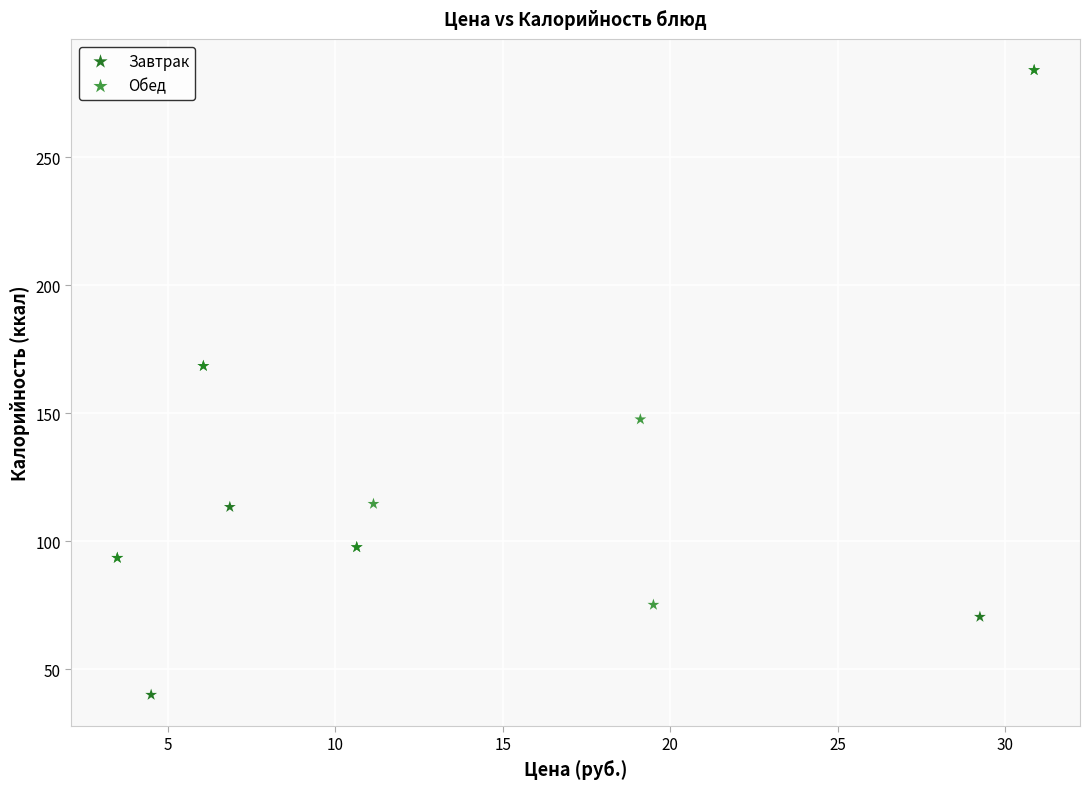

Which series has the widest spread of Y values?

Завтрак